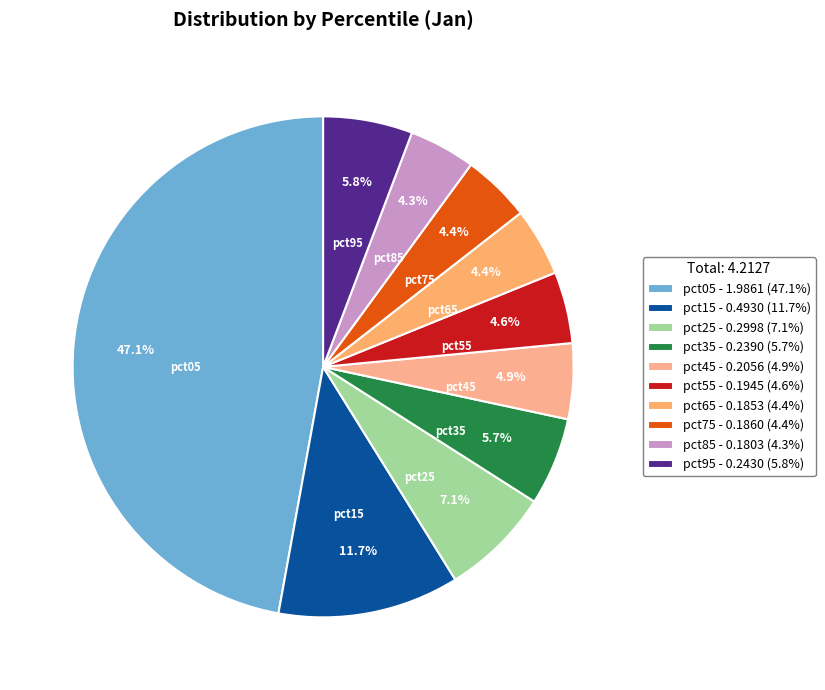

To the nearest percent, what percentage of the pie is pct35?

6%